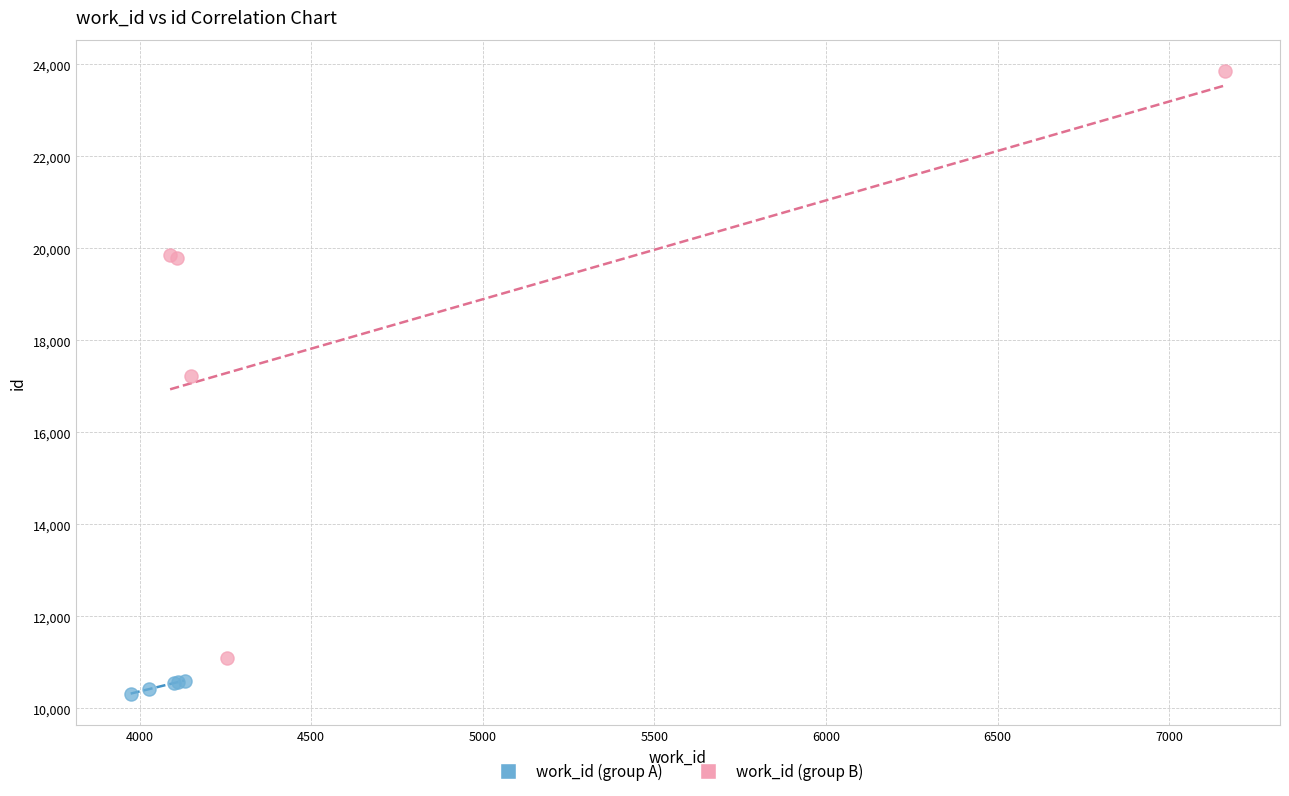

Which series reaches the minimum Y coordinate?

work_id (group A)